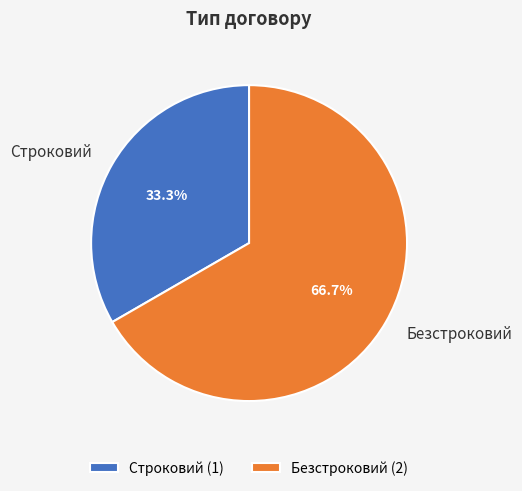

To the nearest percent, what portion does Безстроковий represent?

67%